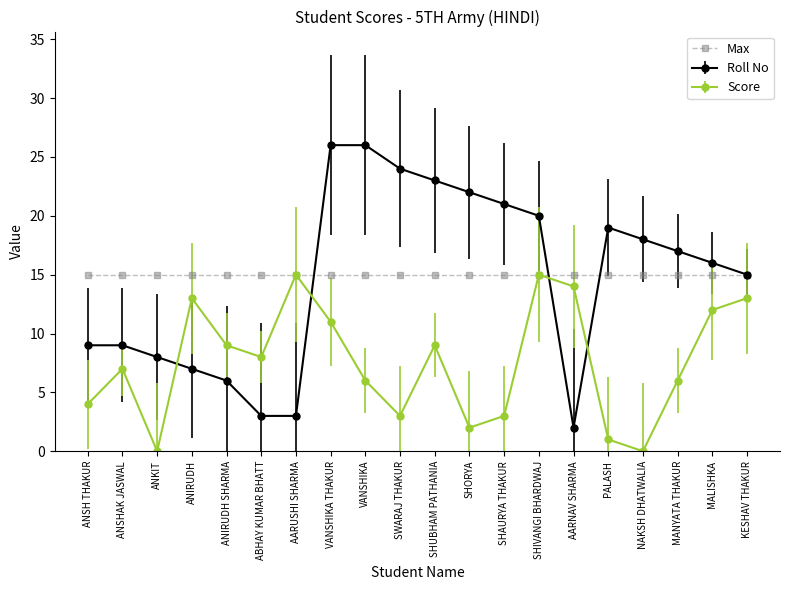

In Score, how many points are lower than both neighbors (excluding endpoints)?

5